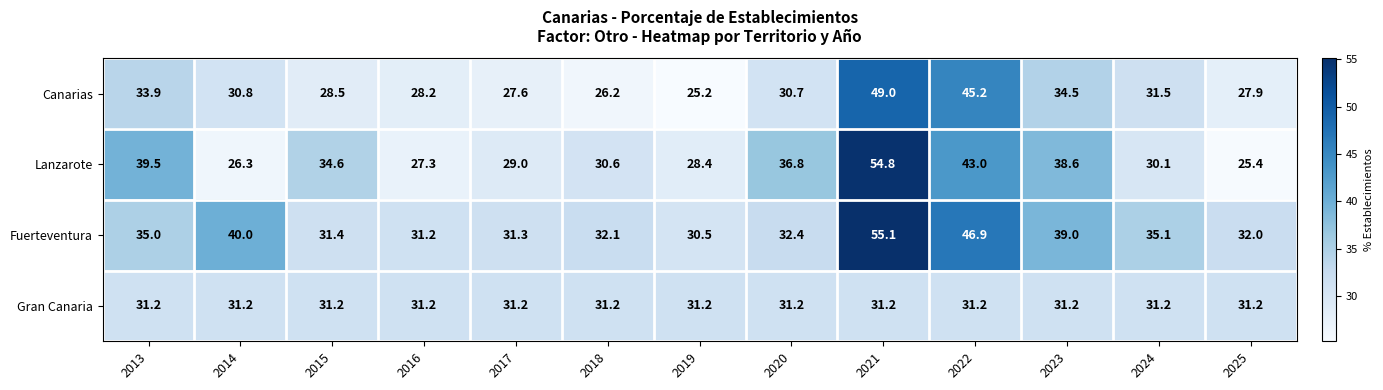

At which label does Canarias first exceed 30?

2013